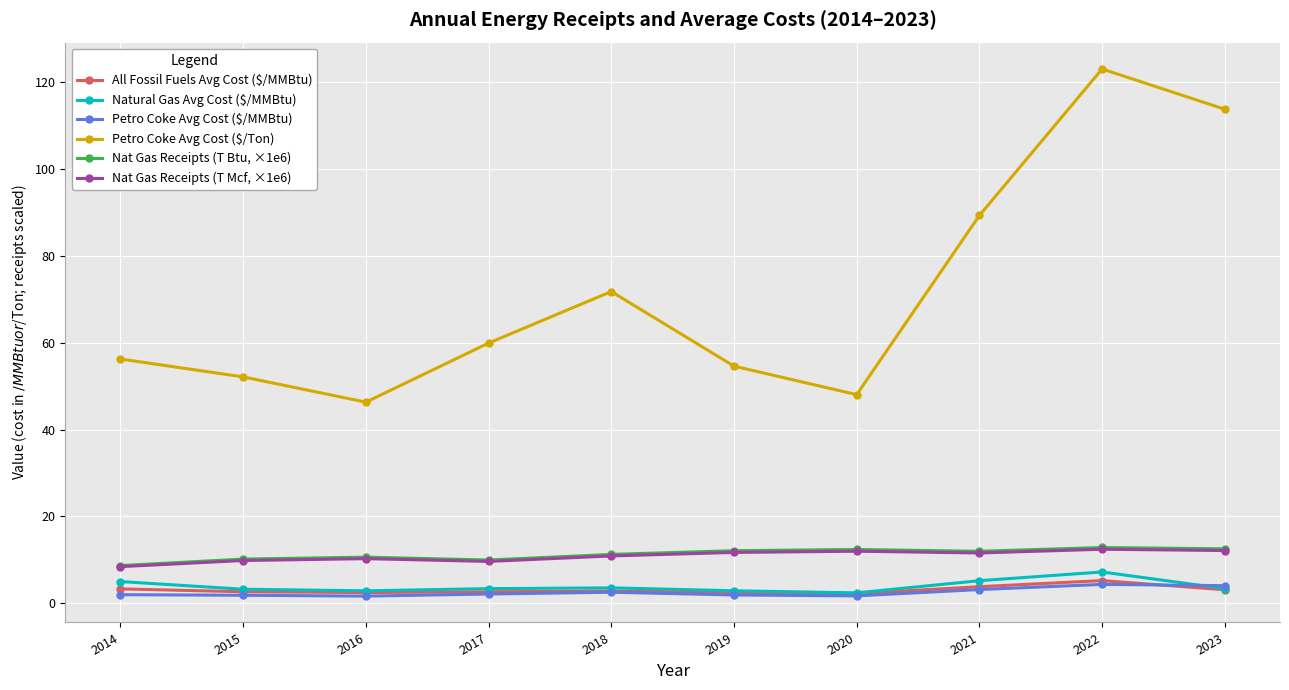

Which series has the widest spread of values?

Petro Coke Avg Cost ($/Ton)